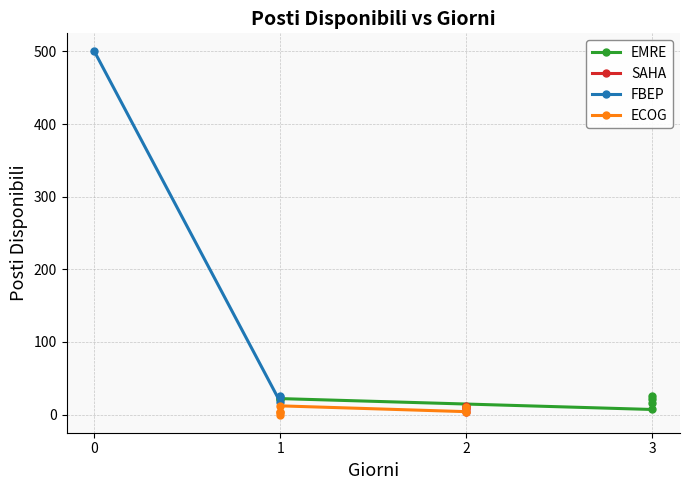

Reading right to left, what are all the values shown in this chart?

20=7	19=25	18=12	17=4	16=11	15=4	14=22	13=7	12=12	11=25	10=4	9=24	8=16	7=22	6=11	5=0	4=4	3=3	2=22	1=17	0=500